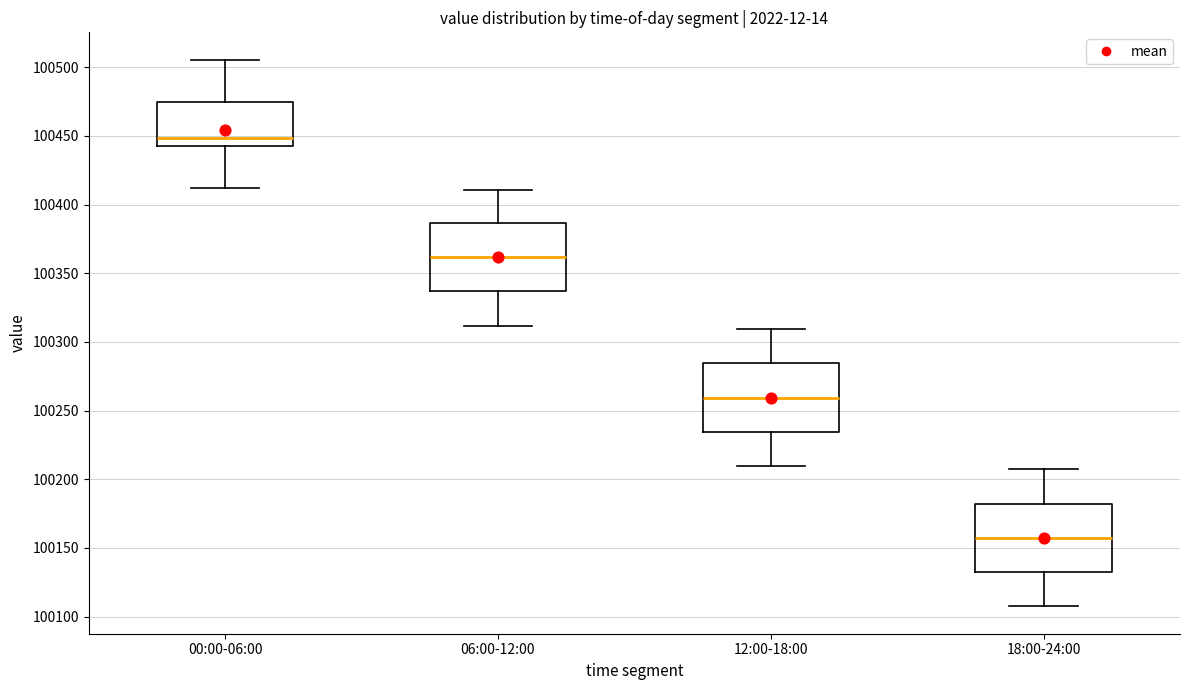

Where does the lower whisker of the box for 12:00-18:00 end on the y-axis? The values are not printed on the chart, so give them approximately, as read against the axis.

100210